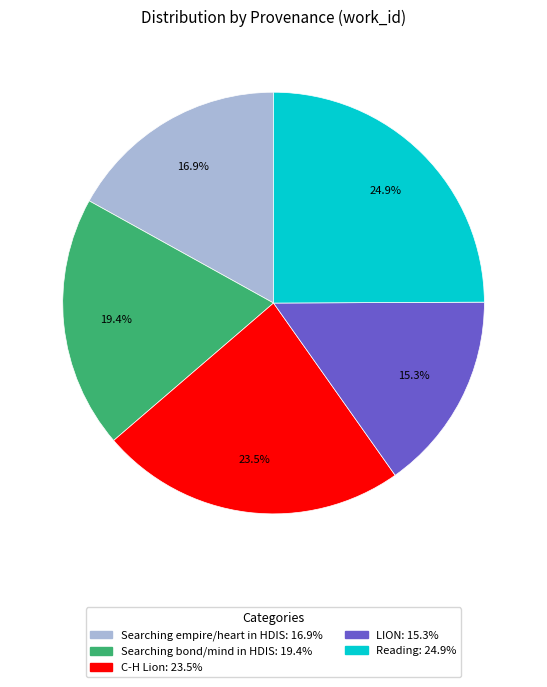

Which slice is the smallest?

LION